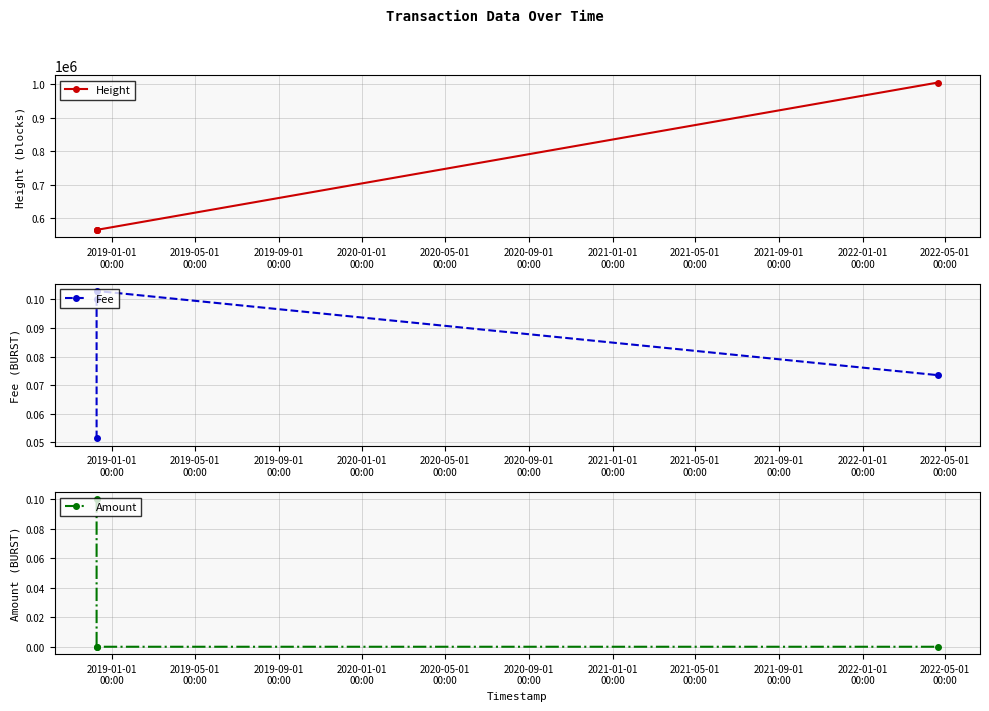

What is the value of the Height point at the 4th from the left?

1005560